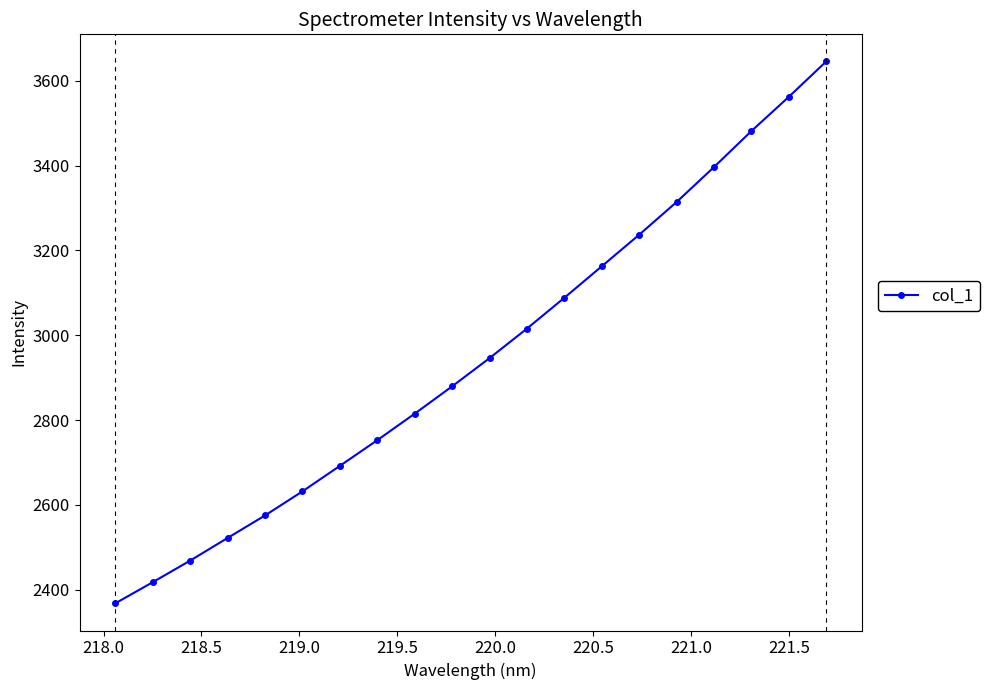

What is the difference between the maximum and second lowest values?

1227.8